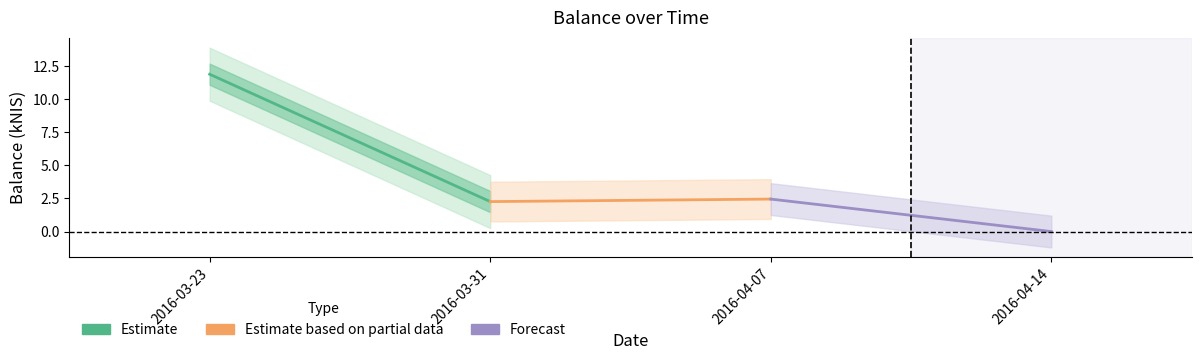

Reading left to right, transcribe all the data shown in this chart.

Estimate: 11.9	2.3
Estimate based on partial data: 2.3	2.5
Forecast: 2.5	0.0